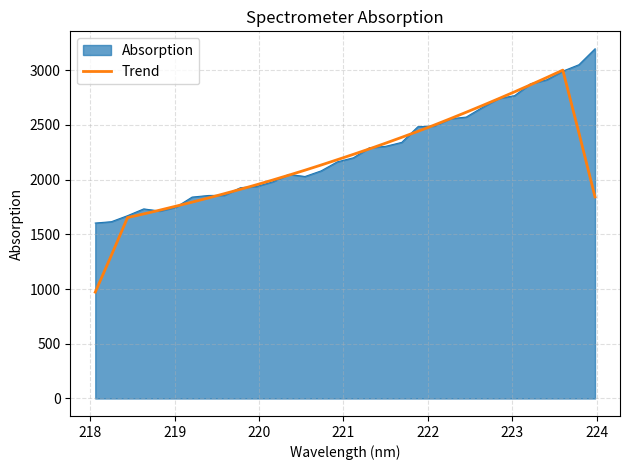

List the series in order of their peak value, lowest first.

Trend, Absorption